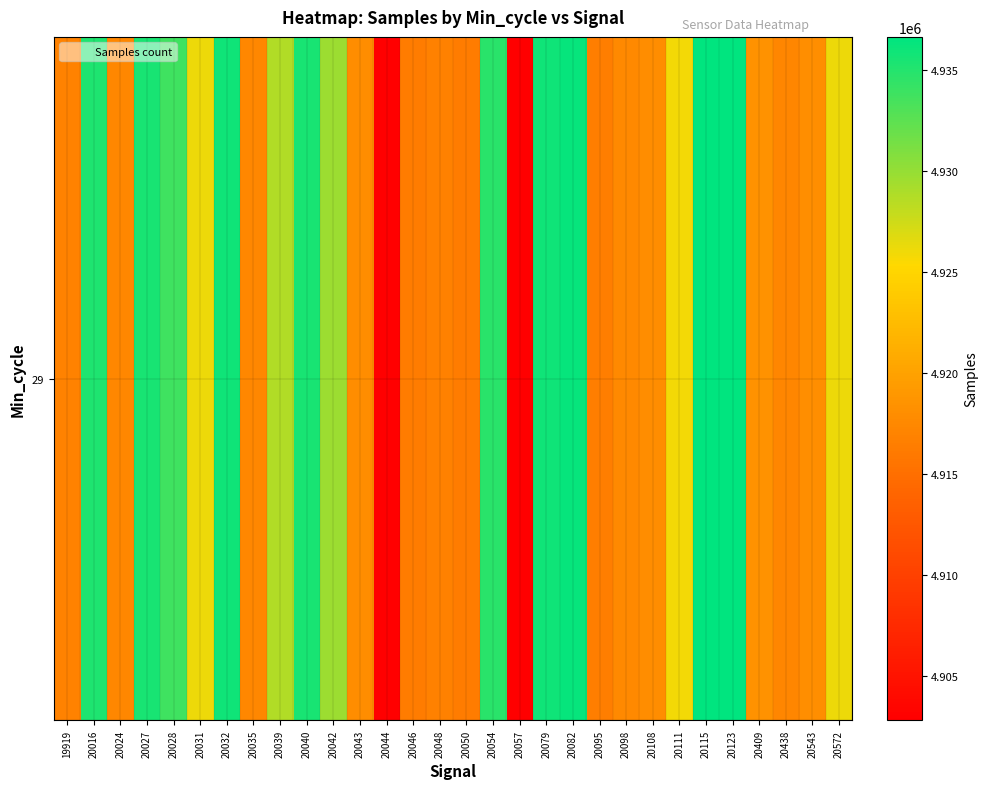

Reading right to left, list all the values displayed in this chart.

4926089	4918107	4917344	4918430	4936519	4936637	4925902	4917935	4917540	4916441	4936277	4935877	4902827	4934760	4916400	4916813	4916352	4902827	4917972	4929722	4935542	4928833	4917447	4935877	4926089	4933763	4935530	4917395	4935282	4916838